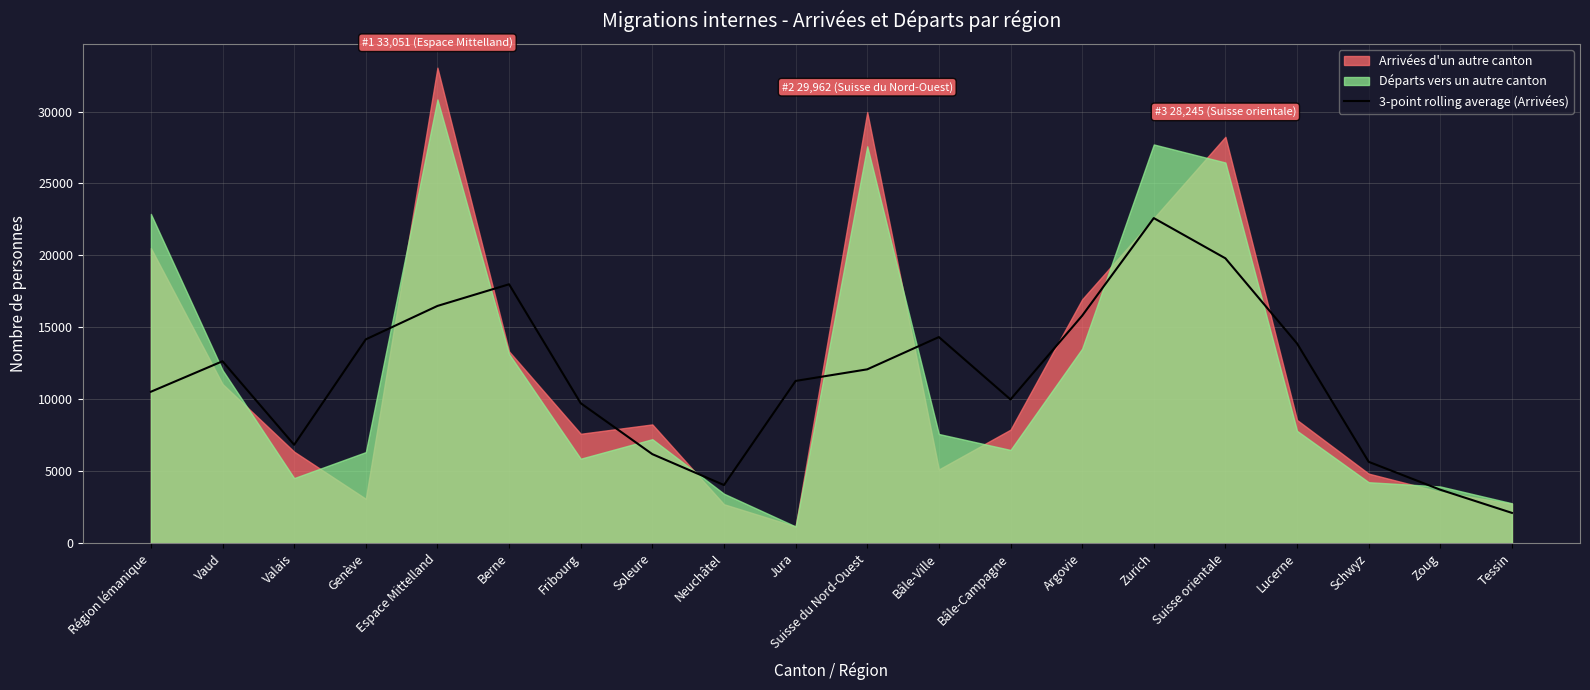

The 3-point rolling average (Arrivées) series shows 5423.0 at Fribourg. True or false?

False